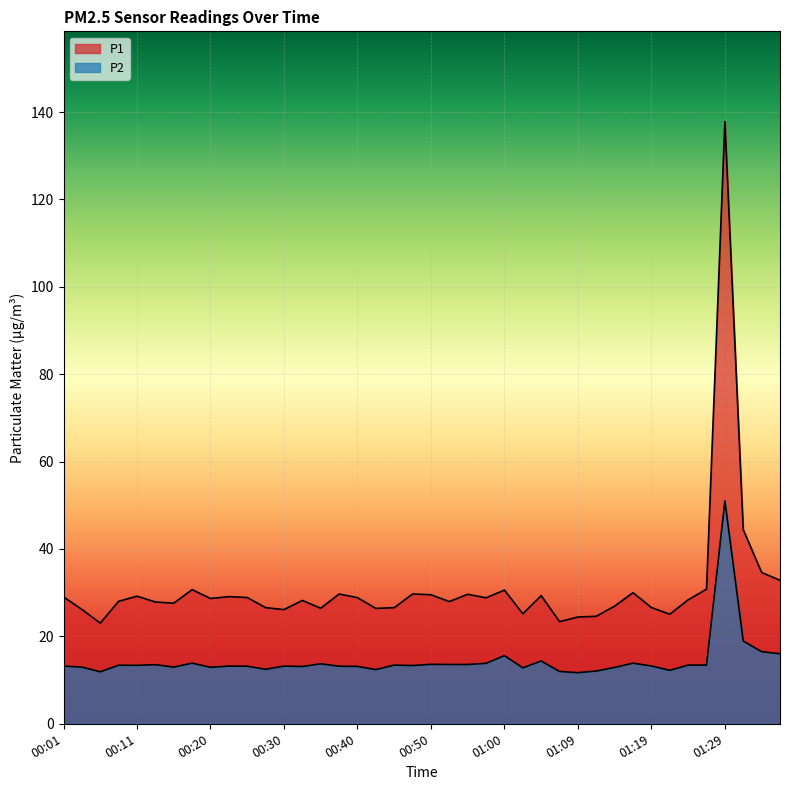

Reading left to right, what are all the values shown in this chart?

P1: 00:01=29.0	00:03=26.2	00:06=23.0	00:08=28.0	00:11=29.2	00:13=27.9	00:16=27.6	00:18=30.7	00:20=28.7	00:23=29.1	00:25=28.9	00:28=26.6	00:30=26.1	00:33=28.2	00:35=26.4	00:38=29.7	00:40=28.9	00:43=26.4	00:45=26.6	00:47=29.7	00:50=29.5	00:52=28.0	00:55=29.6	00:57=28.8	01:00=30.6	01:02=25.2	01:05=29.3	01:07=23.4	01:09=24.4	01:12=24.6	01:14=26.9	01:17=30.0	01:19=26.6	01:22=25.1	01:24=28.4	01:27=30.8	01:29=137.8	01:31=44.4	01:34=34.6	01:36=32.8
P2: 00:01=13.2	00:03=13.0	00:06=11.9	00:08=13.4	00:11=13.4	00:13=13.5	00:16=13.0	00:18=13.9	00:20=12.9	00:23=13.2	00:25=13.2	00:28=12.5	00:30=13.2	00:33=13.1	00:35=13.7	00:38=13.2	00:40=13.1	00:43=12.4	00:45=13.4	00:47=13.3	00:50=13.6	00:52=13.6	00:55=13.6	00:57=13.8	01:00=15.6	01:02=12.8	01:05=14.4	01:07=12.0	01:09=11.7	01:12=12.1	01:14=12.9	01:17=13.9	01:19=13.2	01:22=12.2	01:24=13.4	01:27=13.4	01:29=51.0	01:31=18.9	01:34=16.5	01:36=16.0